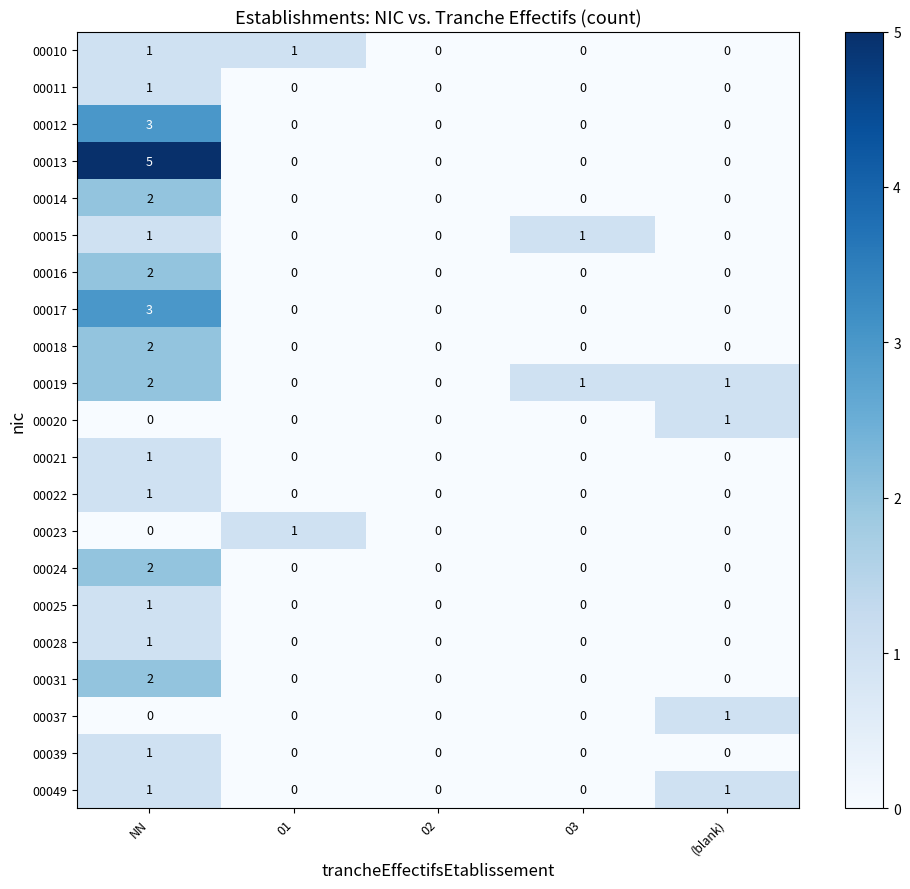

What is the spread (max minus min) of values at 03?

1